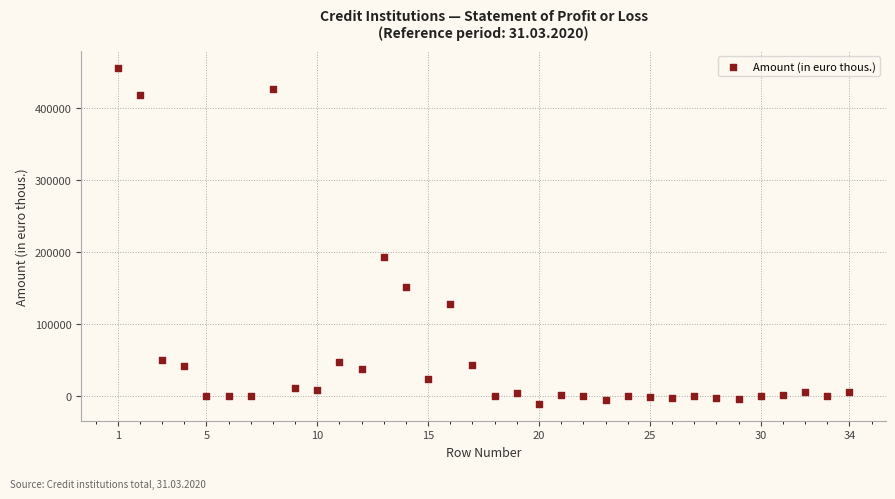

What Y value in the scatter plot is closest to 222710?

193351